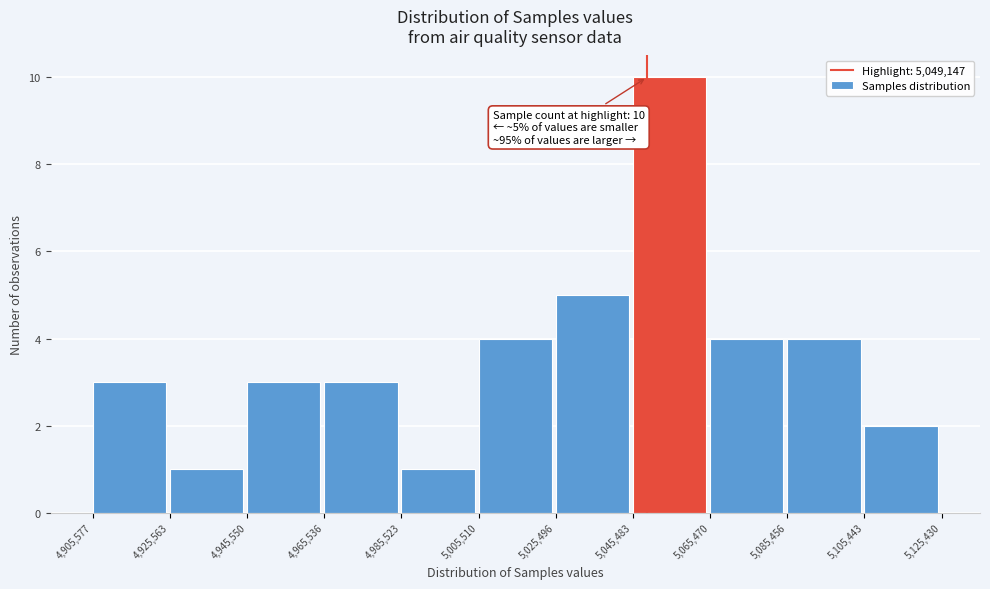

Which range on the x-axis has the tallest bar?

5,045,483 to 5,065,470